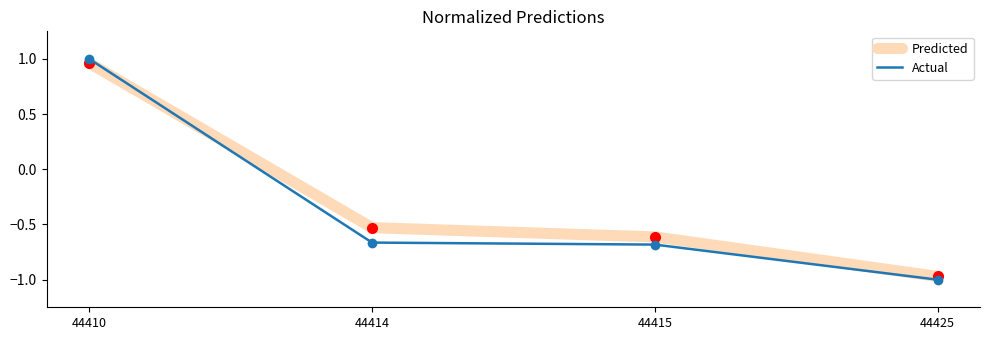

What are all the series names shown in the legend?

Predicted, Actual